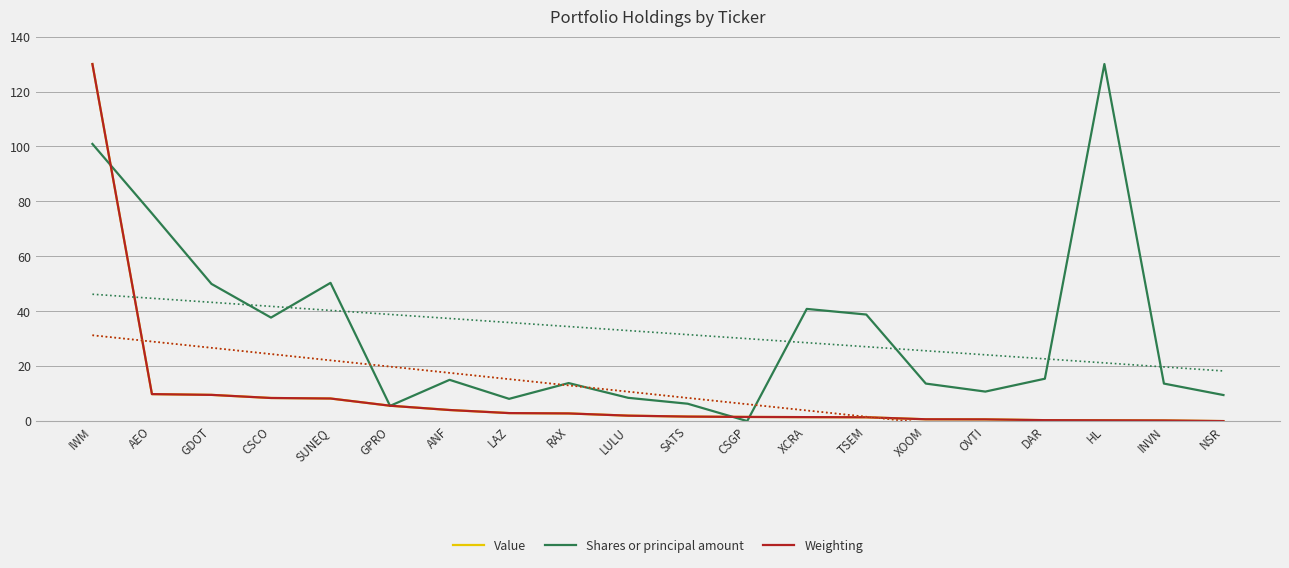

How many categories are shown in the chart?

20